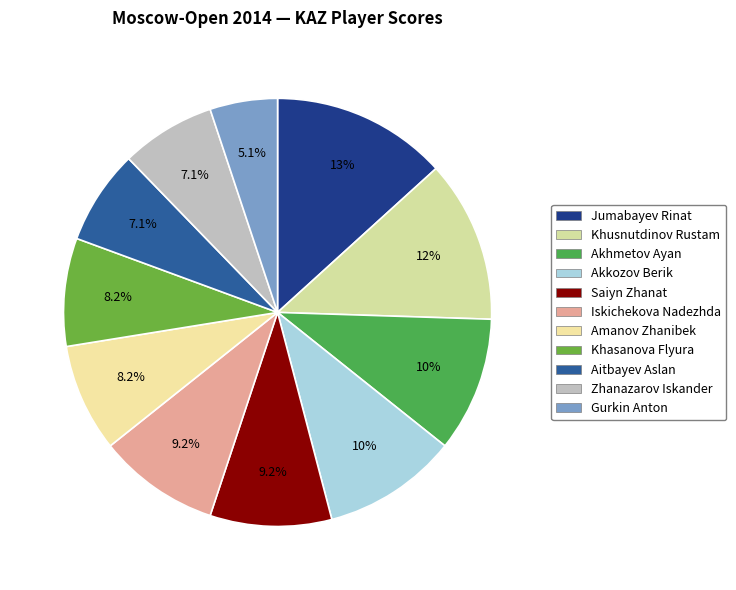

Count the number of slices in the pie.

11